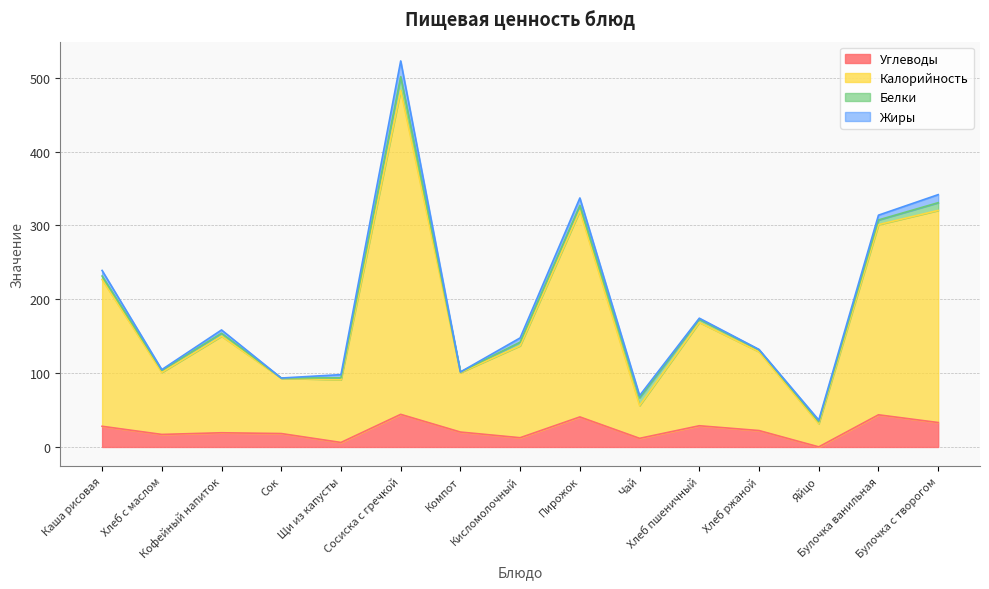

What is the smallest value displayed?

0.1